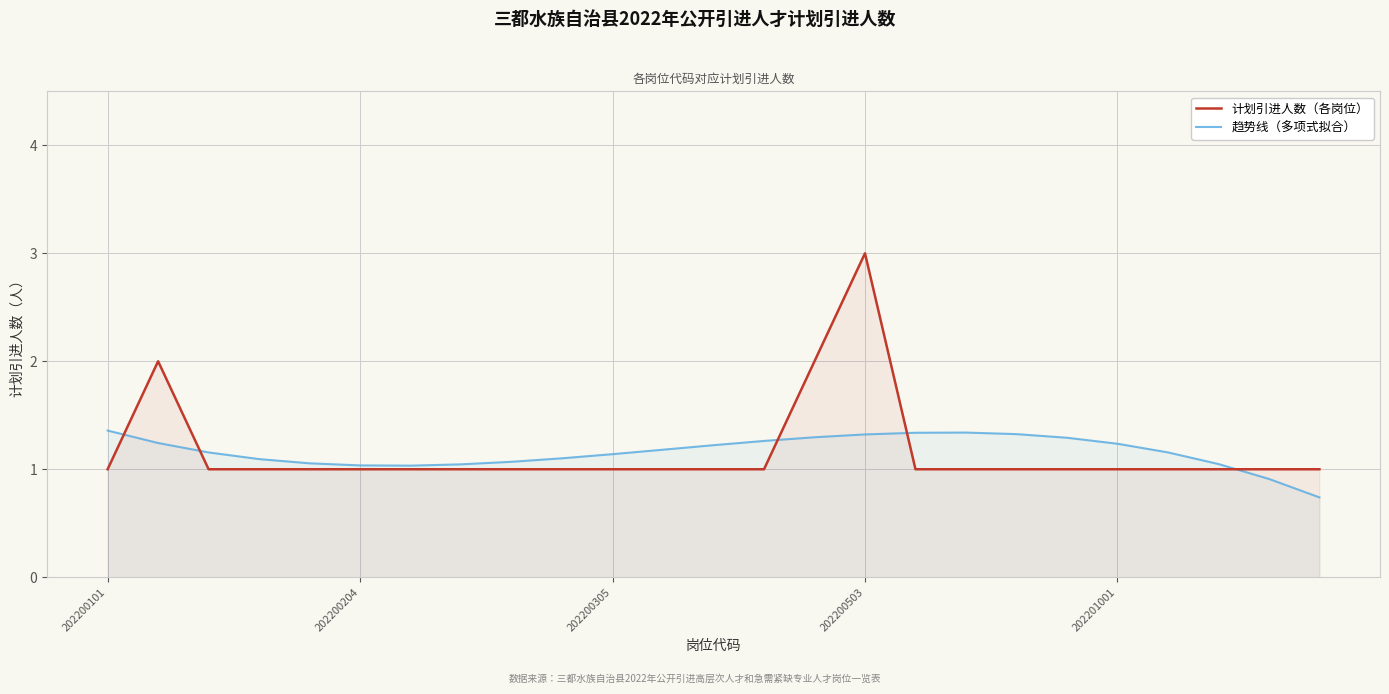

List the series in order of their peak value, lowest first.

趋势线（多项式拟合）, 计划引进人数（各岗位）